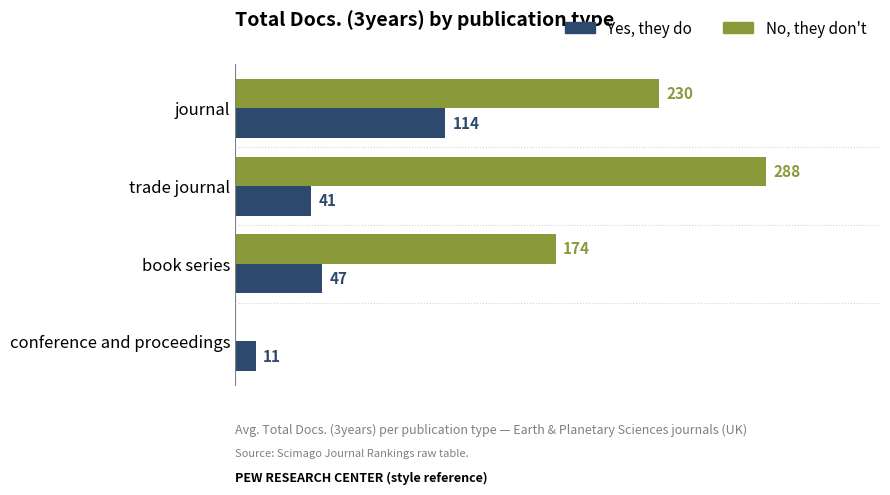

At which label is No, they don't closest to 144?

book series